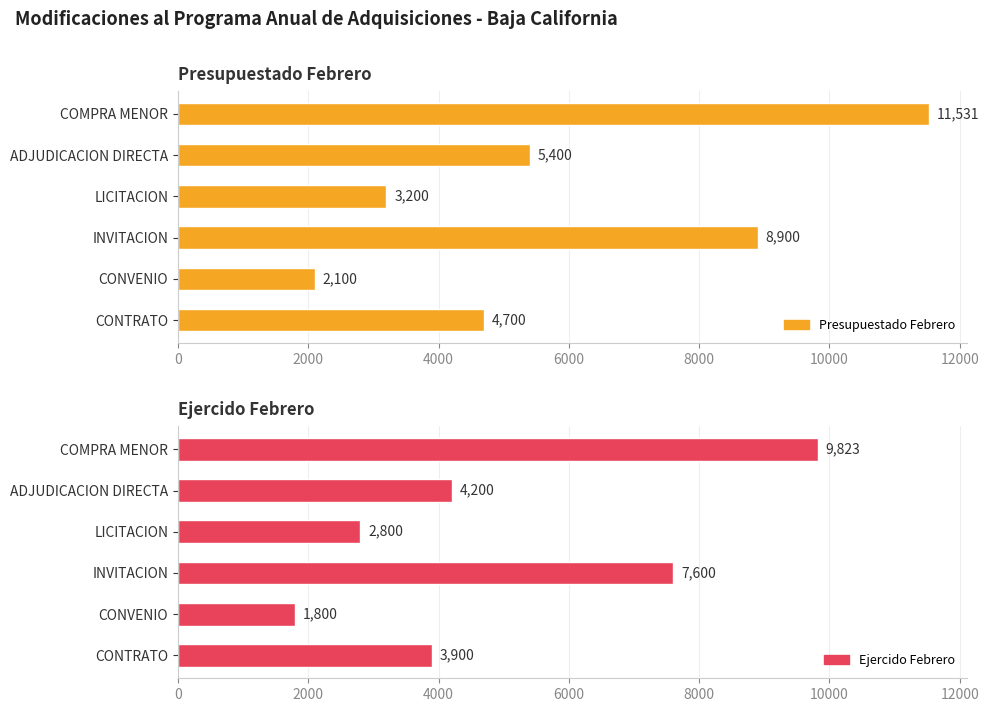

How many values in the Ejercido Febrero series exceed 4200?

2